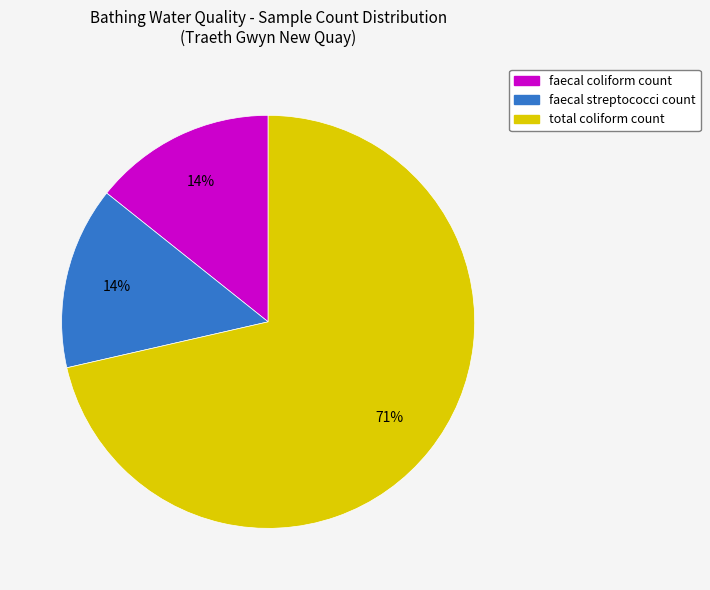

Which category has the biggest portion of the pie?

total coliform count